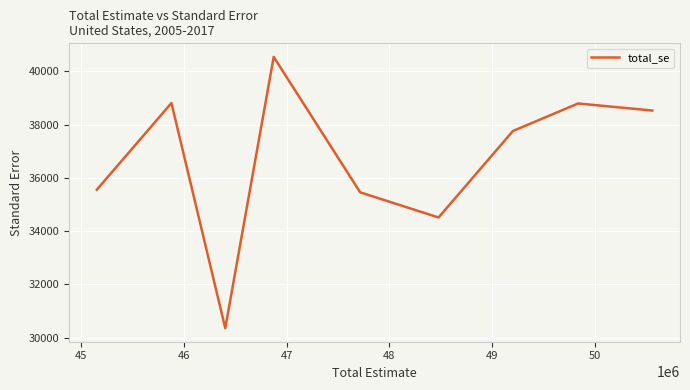

True or false: there are more than 1 points higher than both neighbors.

True